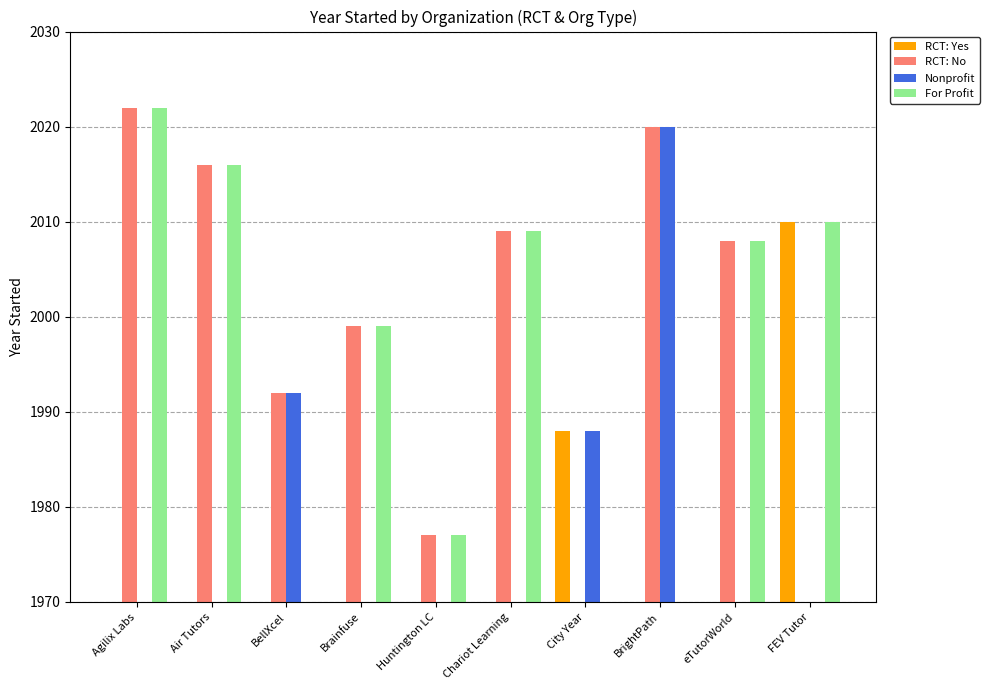

What is the value of the RCT: No bar at the 3rd from the left?

1992